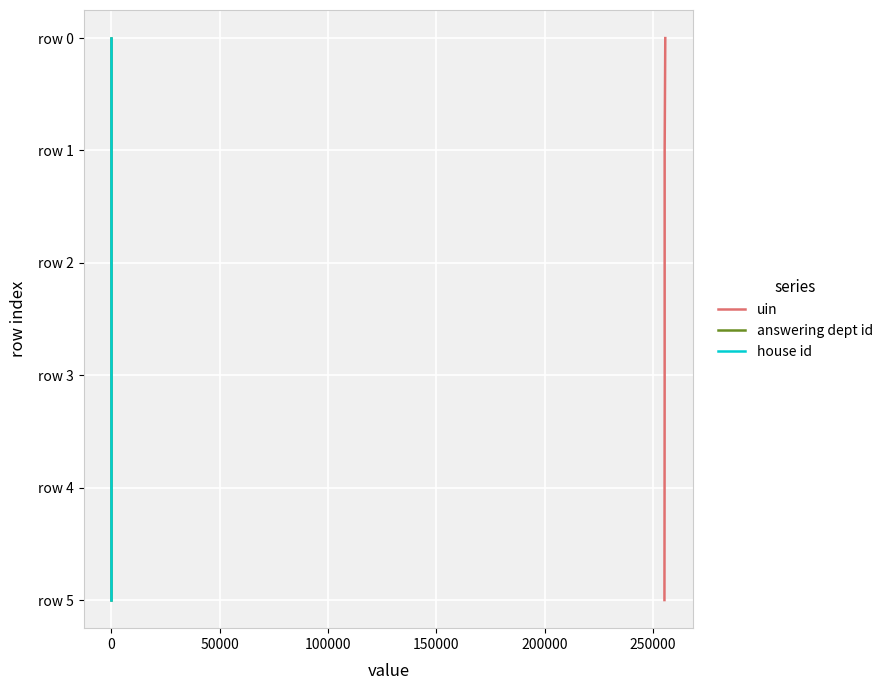

True or false: house id and uin intersect in this chart.

False